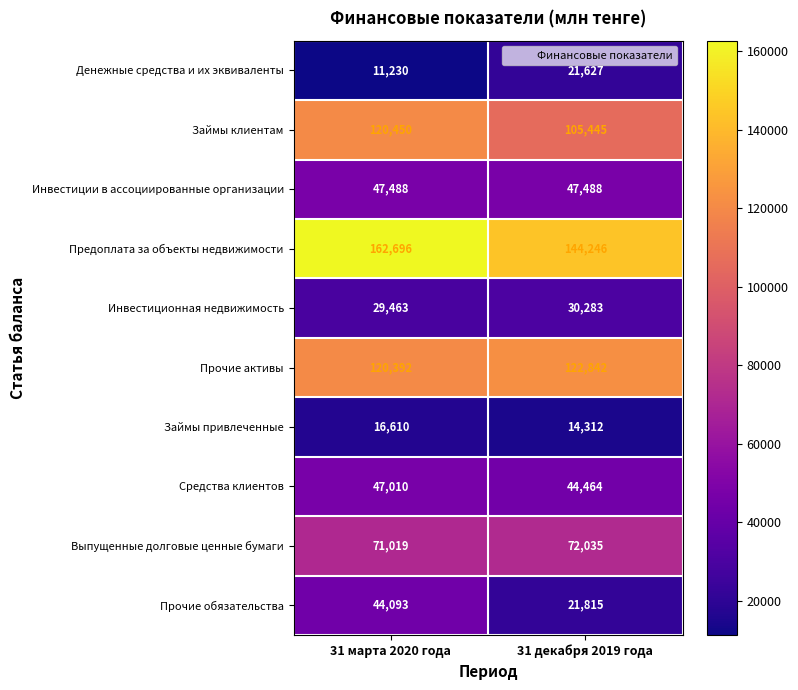

Reading right to left, list all the values displayed in this chart.

Денежные средства и их эквиваленты: 31 декабря 2019 года=21627	31 марта 2020 года=11230
Займы клиентам: 31 декабря 2019 года=105445	31 марта 2020 года=120450
Инвестиции в ассоциированные организации: 31 декабря 2019 года=47488	31 марта 2020 года=47488
Предоплата за объекты недвижимости: 31 декабря 2019 года=144246	31 марта 2020 года=162696
Инвестиционная недвижимость: 31 декабря 2019 года=30283	31 марта 2020 года=29463
Прочие активы: 31 декабря 2019 года=122842	31 марта 2020 года=120392
Займы привлеченные: 31 декабря 2019 года=14312	31 марта 2020 года=16610
Средства клиентов: 31 декабря 2019 года=44464	31 марта 2020 года=47010
Выпущенные долговые ценные бумаги: 31 декабря 2019 года=72035	31 марта 2020 года=71019
Прочие обязательства: 31 декабря 2019 года=21815	31 марта 2020 года=44093